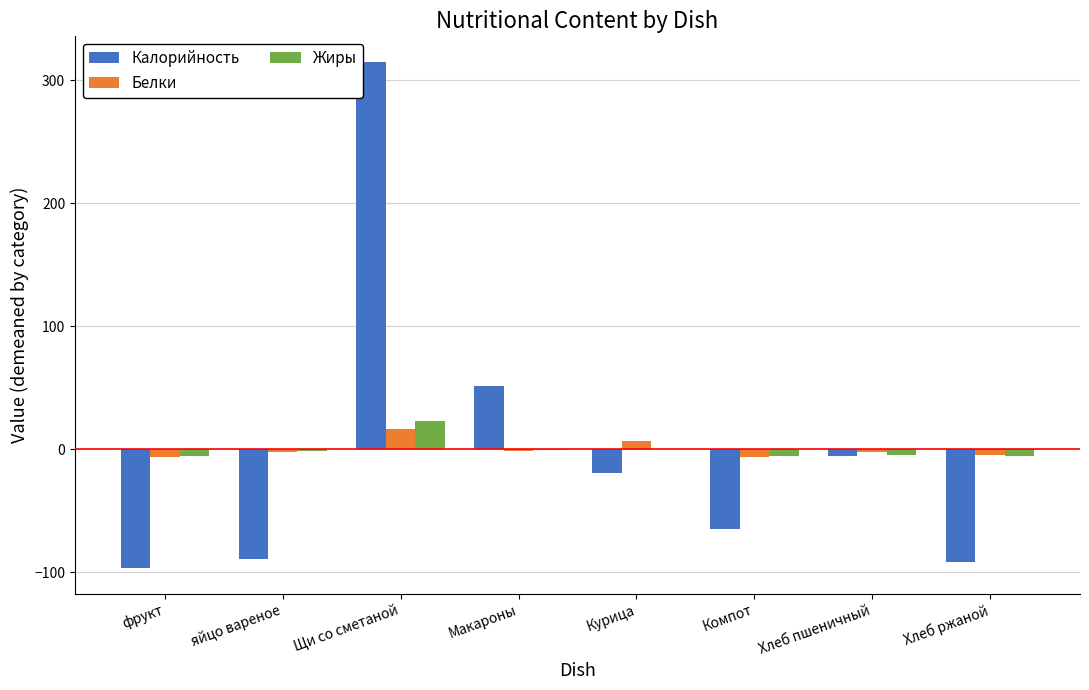

Read the Калорийность value at Макароны.

51.1